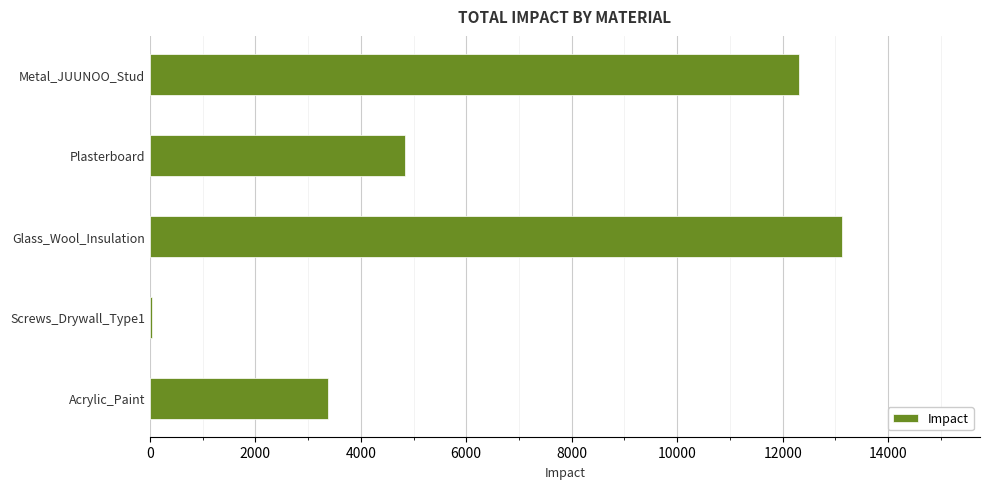

The chart shows a value of 7538.1 at Plasterboard. True or false?

False